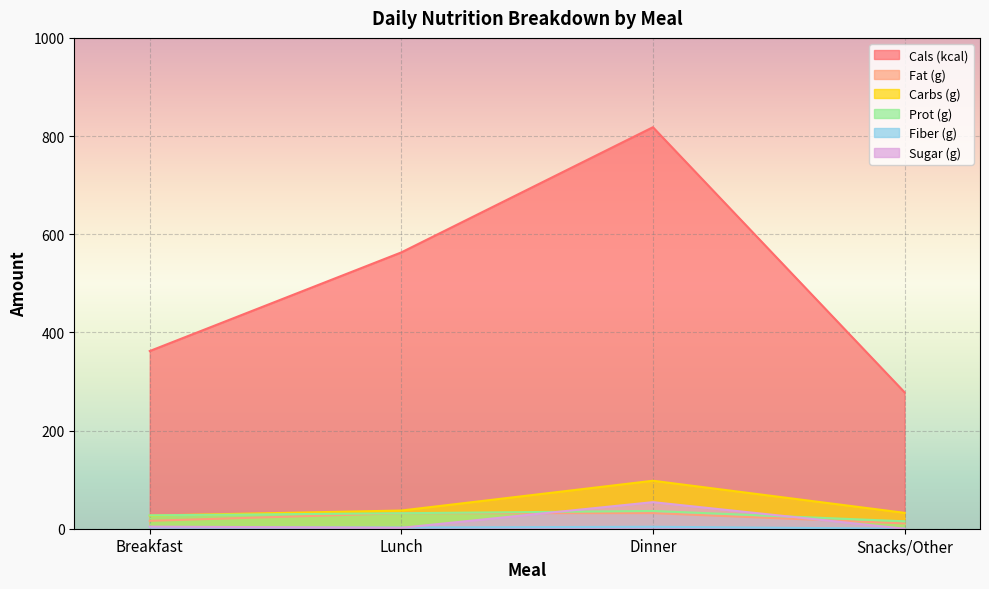

What is the label of the 4th point from the right?

Breakfast